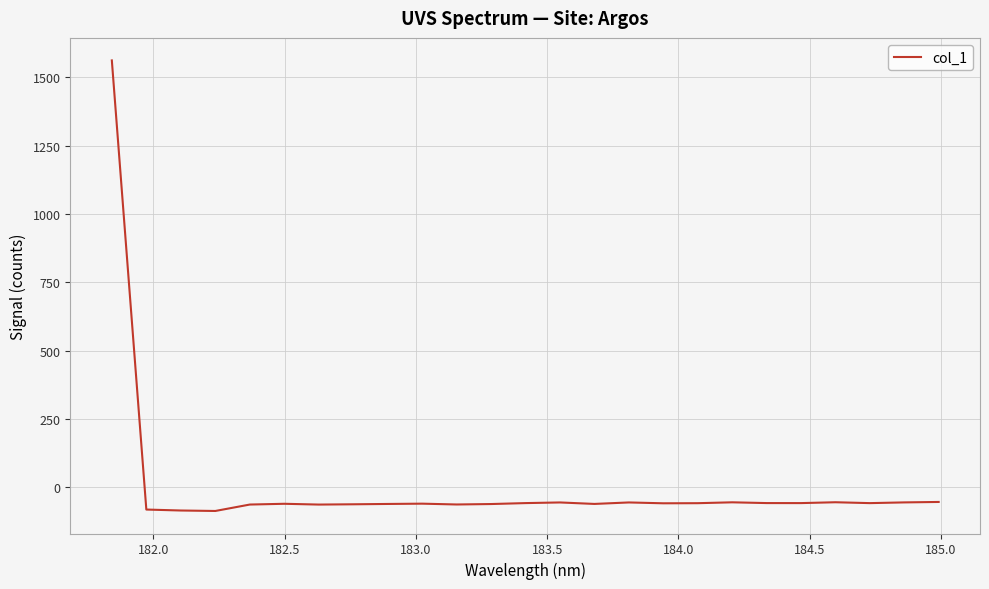

What is the average value?

3.3